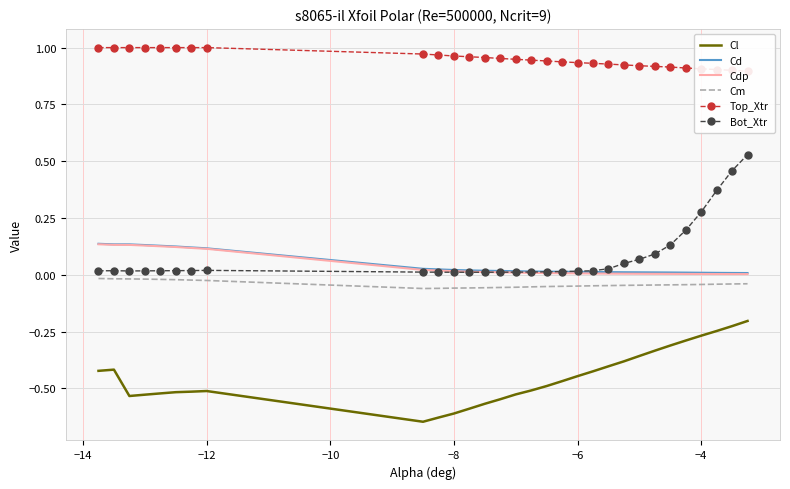

True or false: Cdp and Cl cross at least once.

False